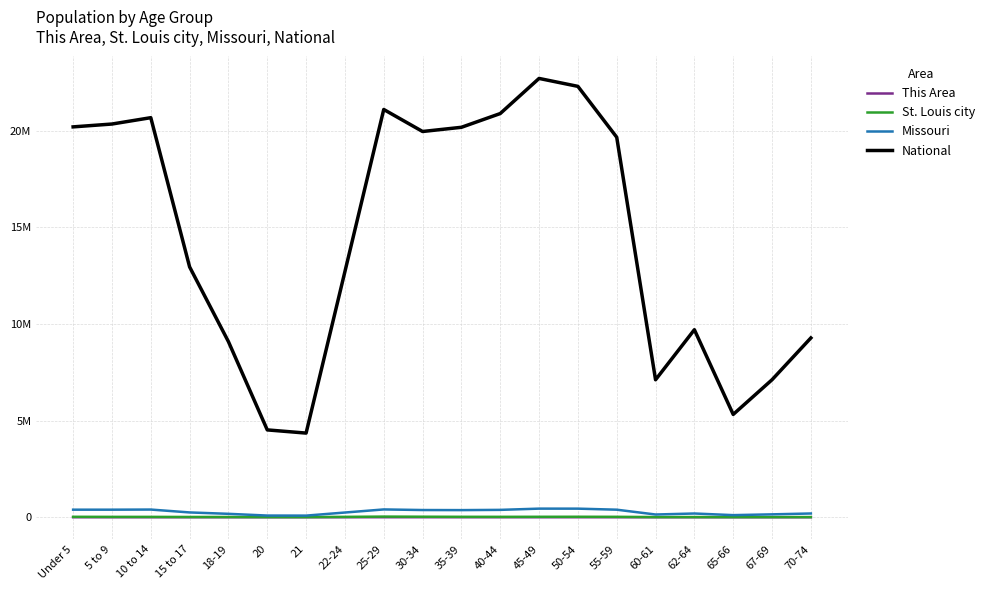

What position from the left is Under 5?

1